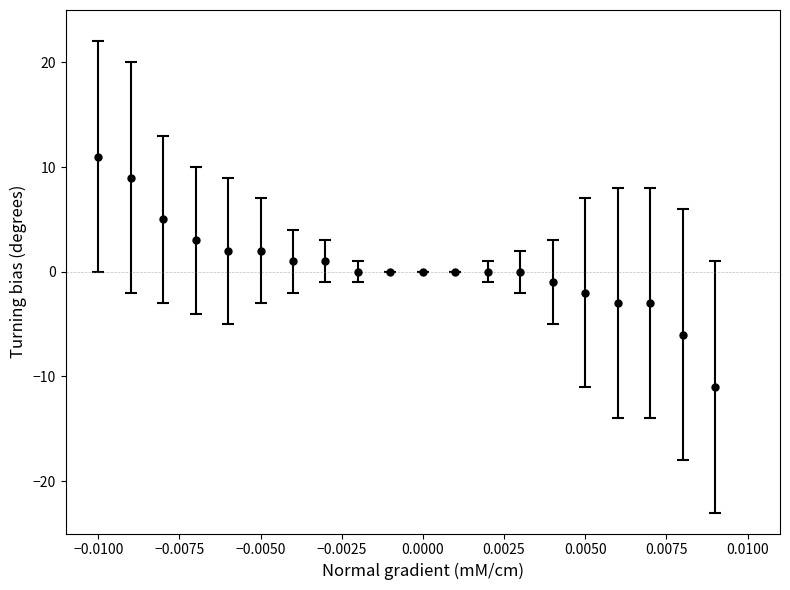

What is the value of the 16th point from the left?

-2